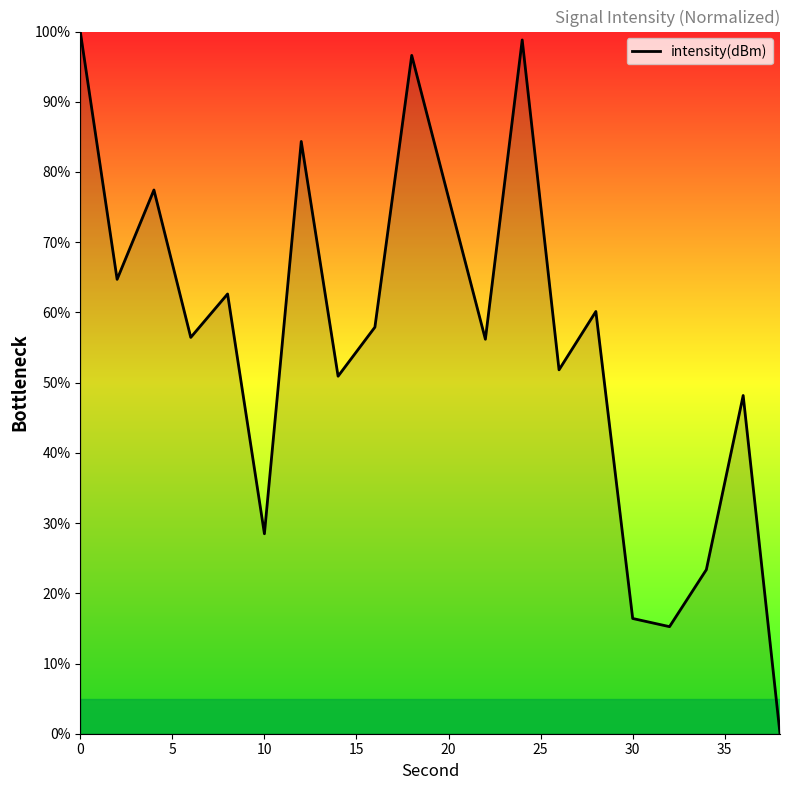

What is the difference between the maximum and minimum values?

100.0